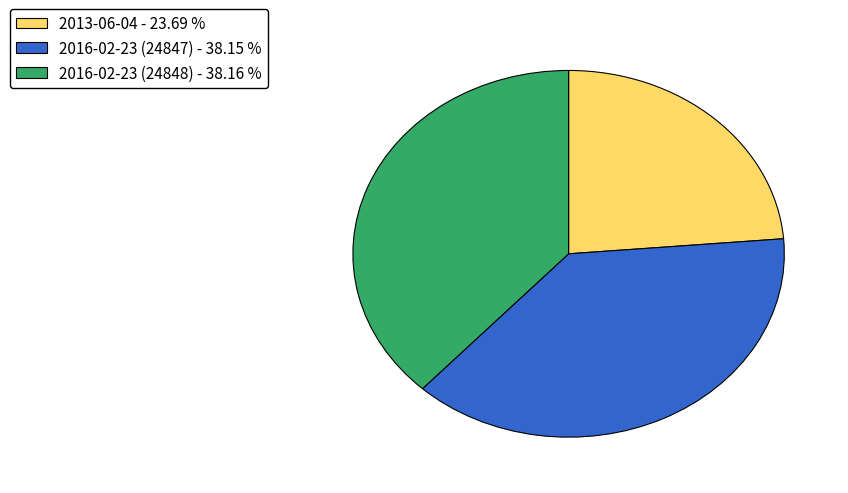

Combined, do 2016-02-23 (24848) and 2013-06-04 account for over 50%?

Yes